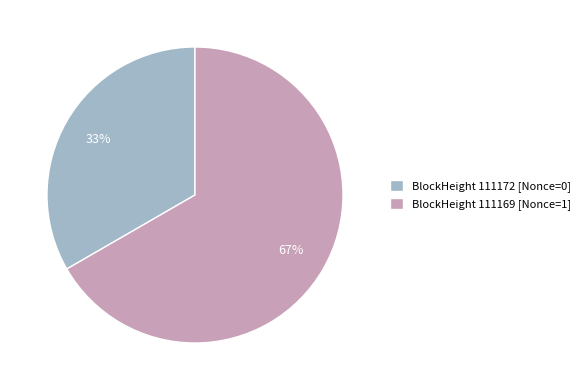

To the nearest percent, what is the combined percentage of BlockHeight 111172 [Nonce=0] and BlockHeight 111169 [Nonce=1]?

100%